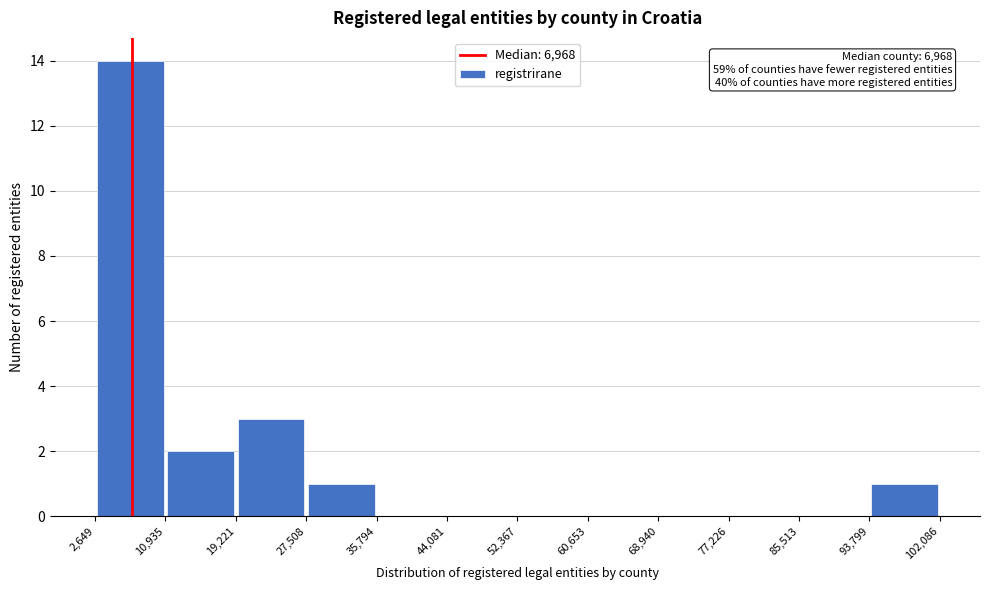

Over which range of the x-axis is the bar tallest?

2,649 to 10,935